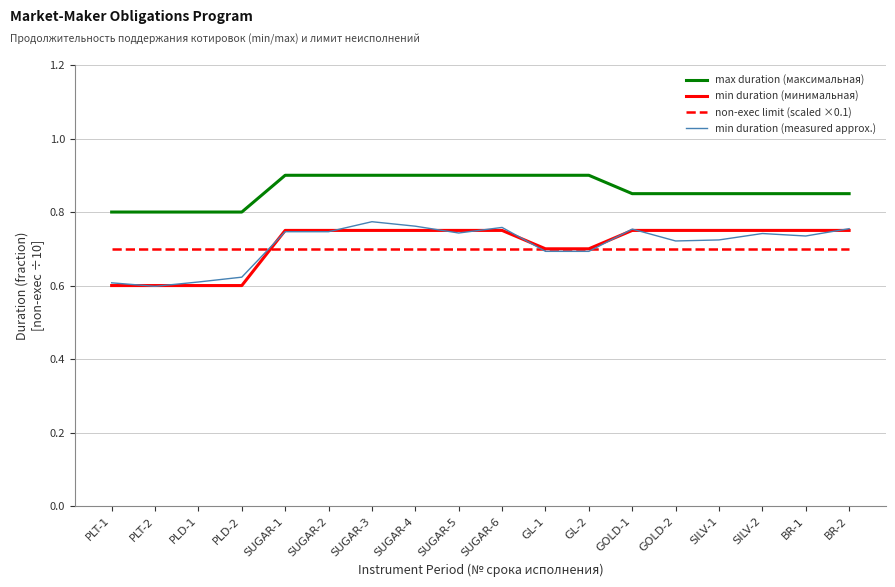

True or false: min duration (measured approx.) and max duration (максимальная) cross at least once.

False